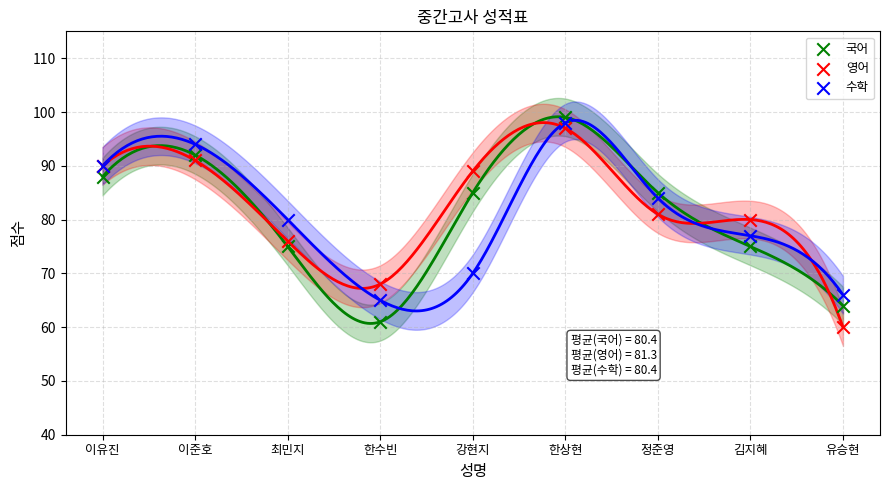

In the 영어 series, what Y value is closest to 78?

76